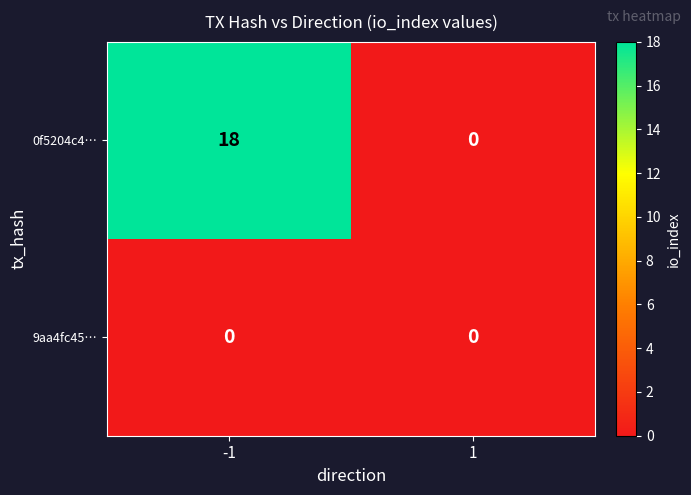

How many categories are shown in the chart?

2